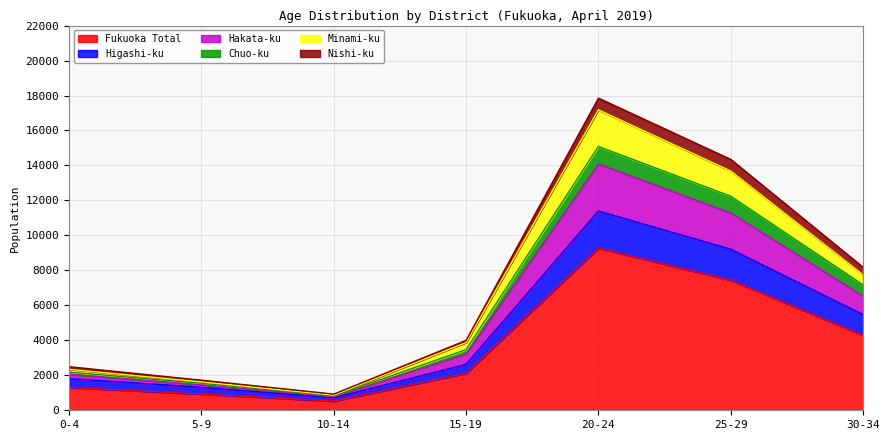

True or false: Fukuoka Total and Higashi-ku intersect in this chart.

False